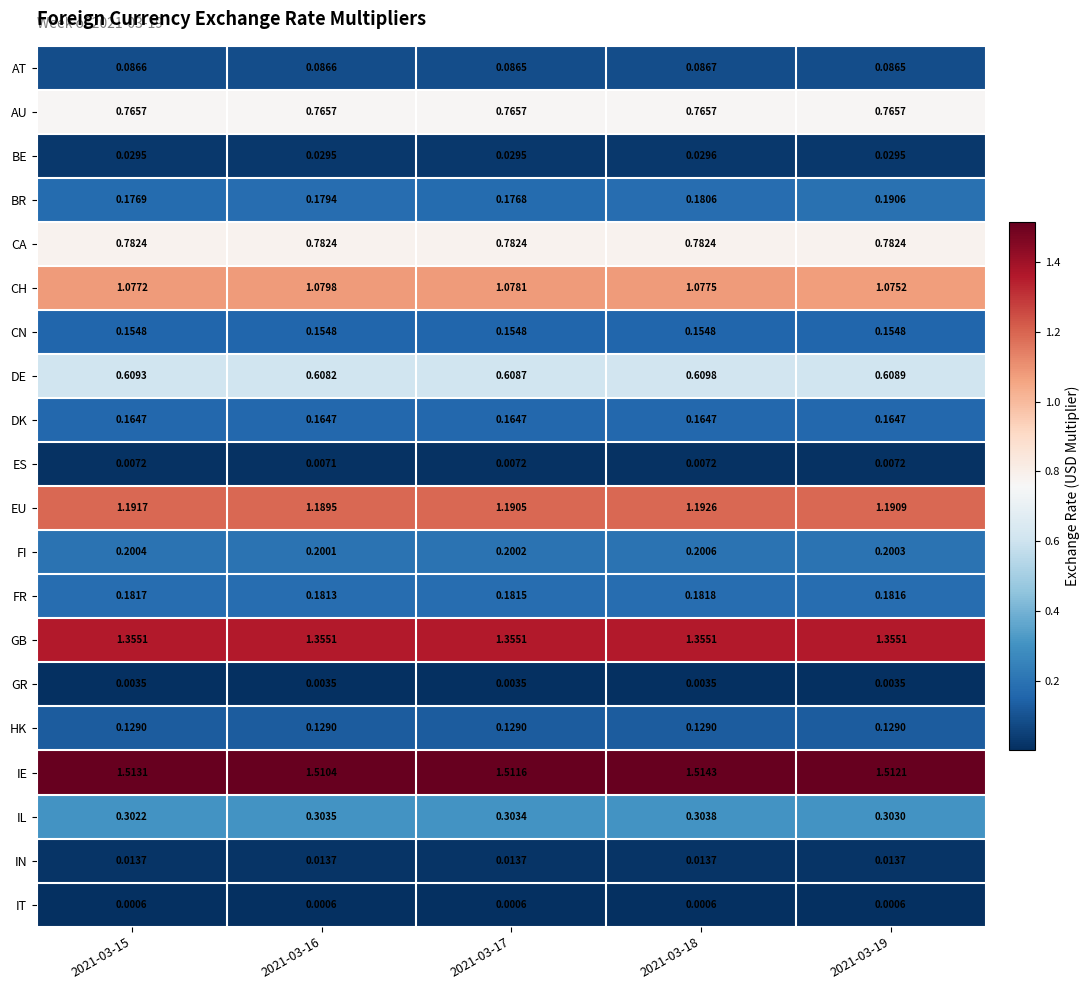

Which label corresponds to the largest value in the chart?

2021-03-18